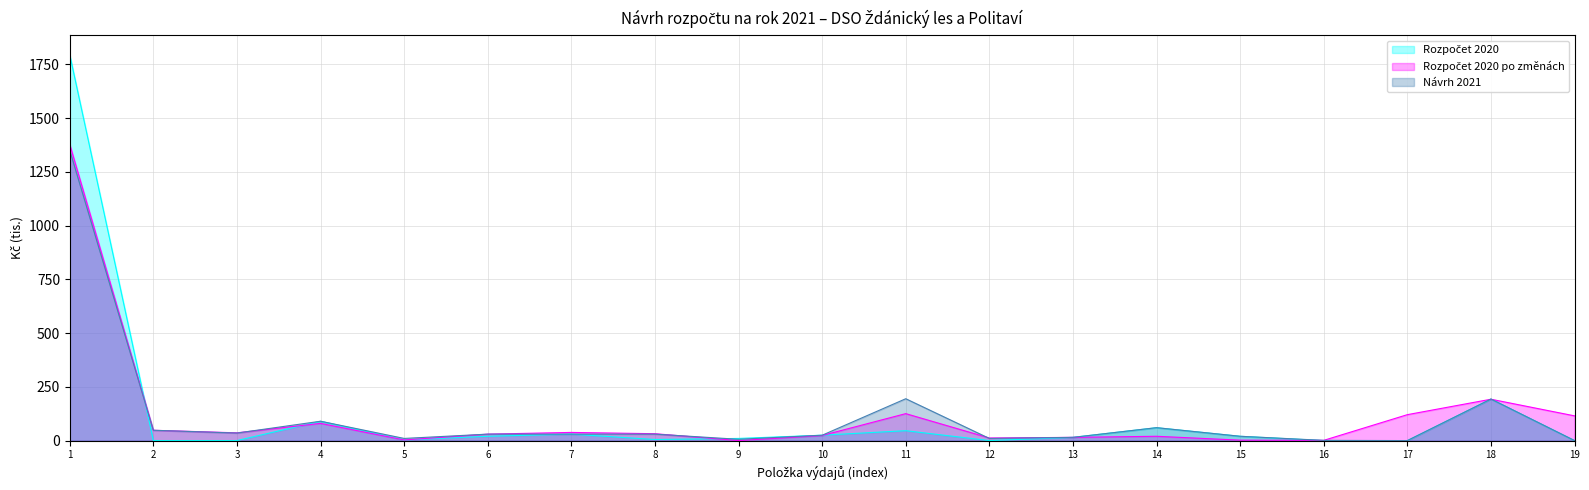

What is the total value across all series at 11?

366.1